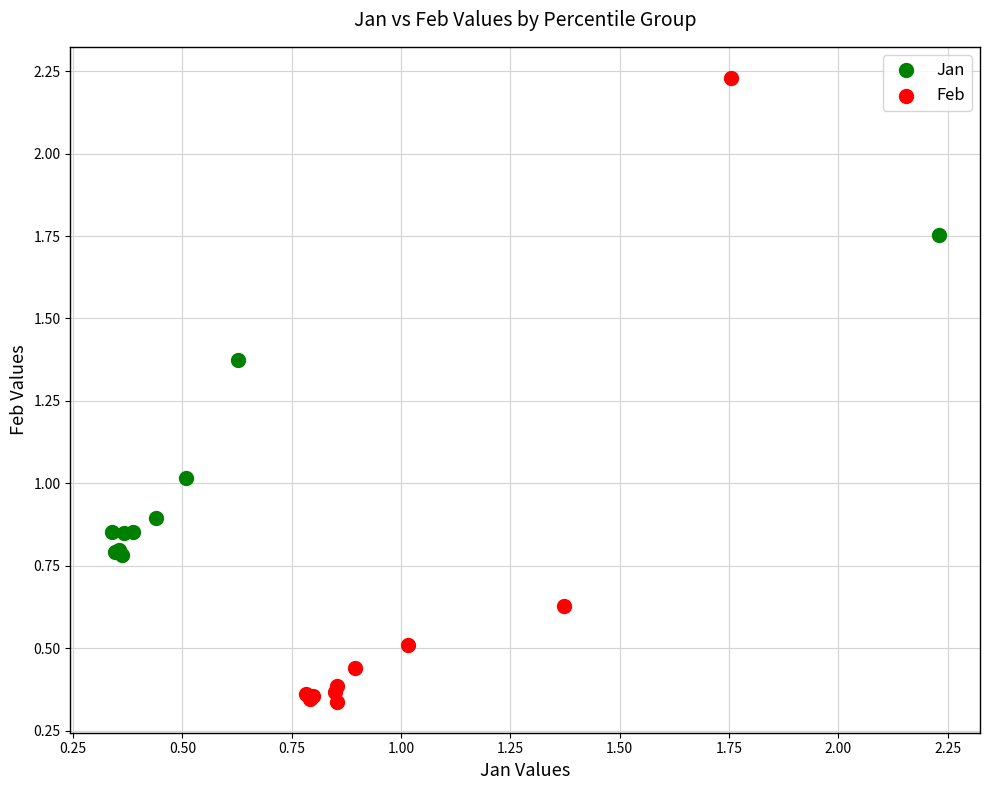

Which series contains the highest Y value?

Feb